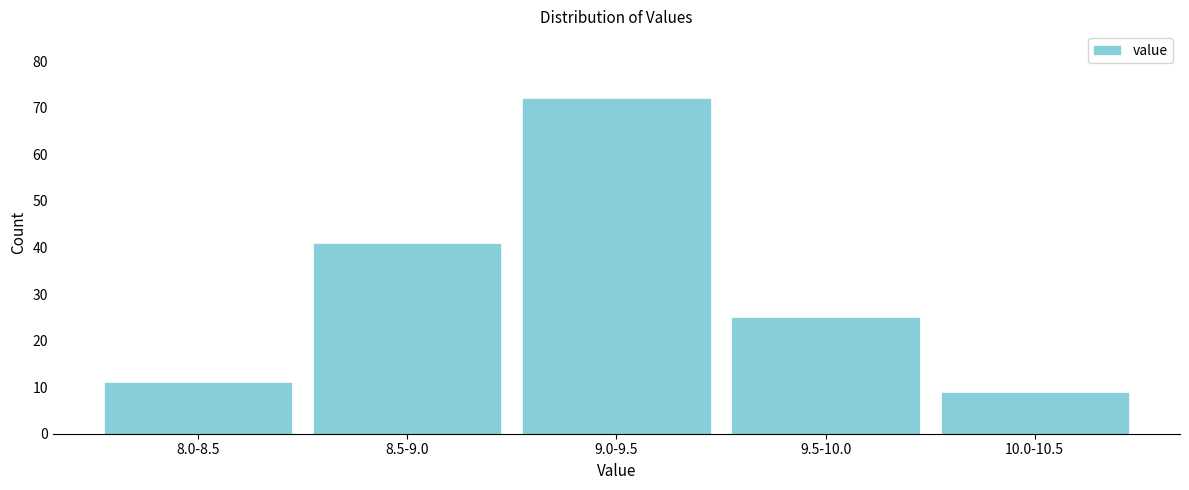

Reading left to right, what are all the values shown in this chart?

8.0-8.5=11	8.5-9.0=41	9.0-9.5=72	9.5-10.0=25	10.0-10.5=9